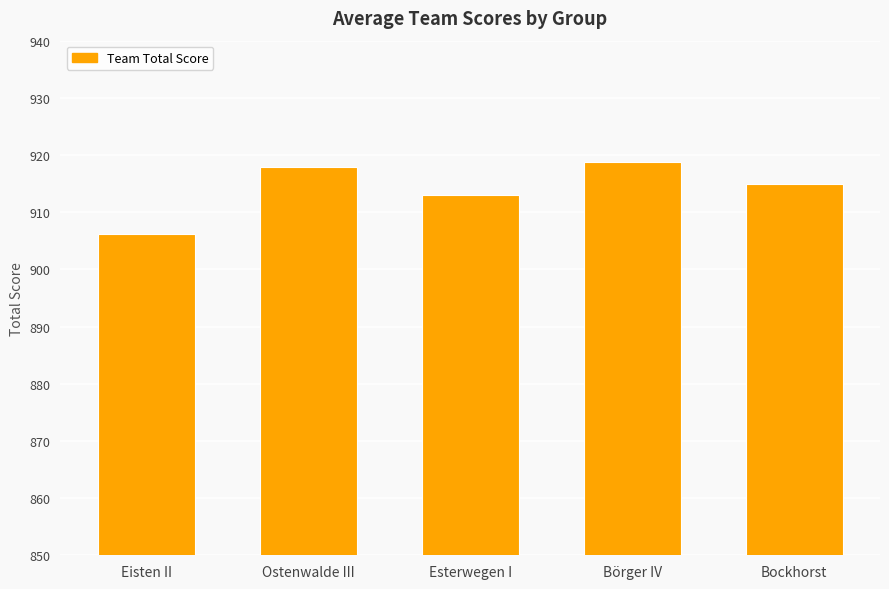

How many categories are shown in the chart?

5